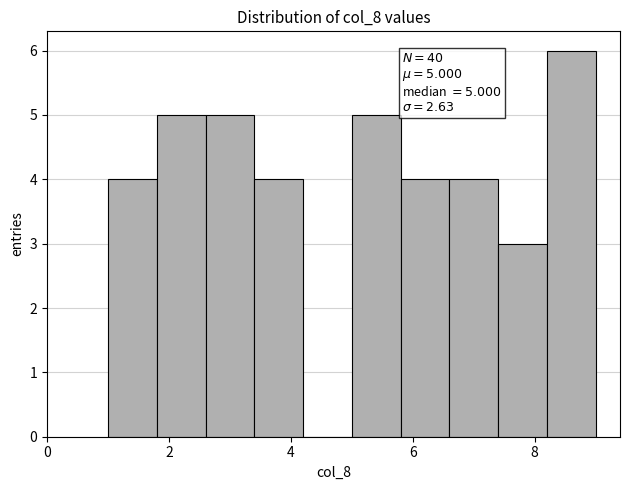

Over which range of the x-axis is the bar tallest?

8.2 to 9.0